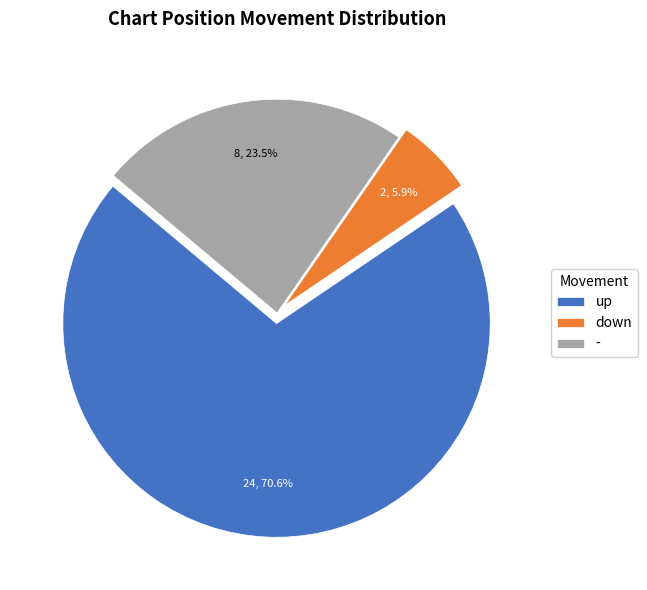

To the nearest percent, what portion does up represent?

71%